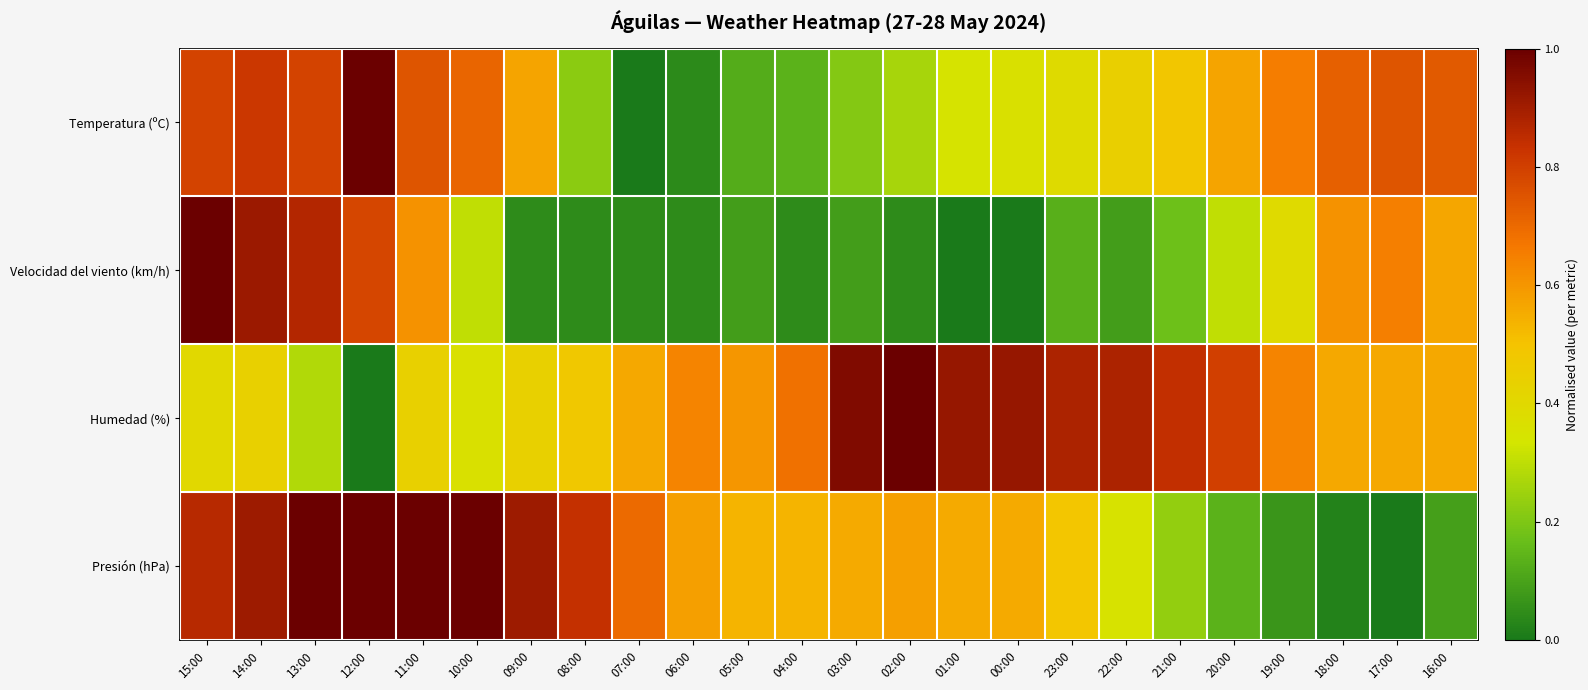

Between 20:00 and 07:00, which is larger?

20:00